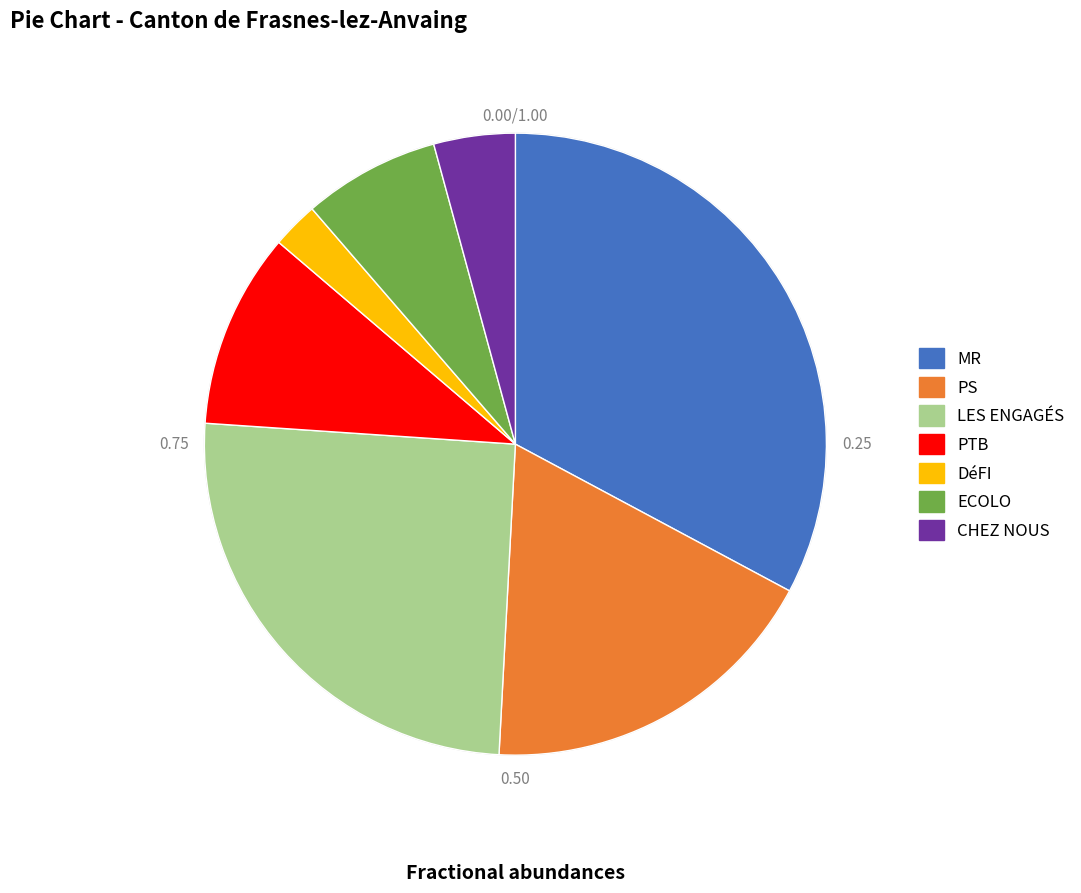

Which category has the biggest portion of the pie?

MR